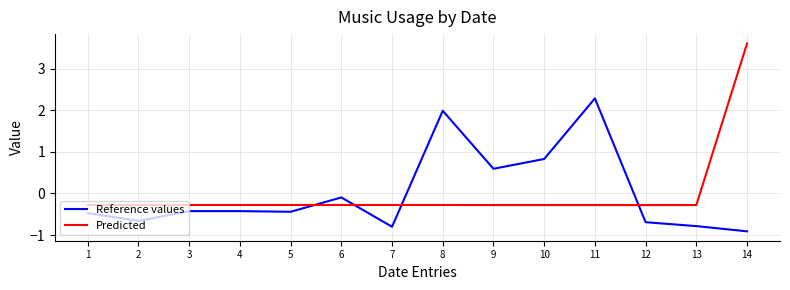

After their last crossing, which series has the higher values: Reference values or Predicted?

Predicted